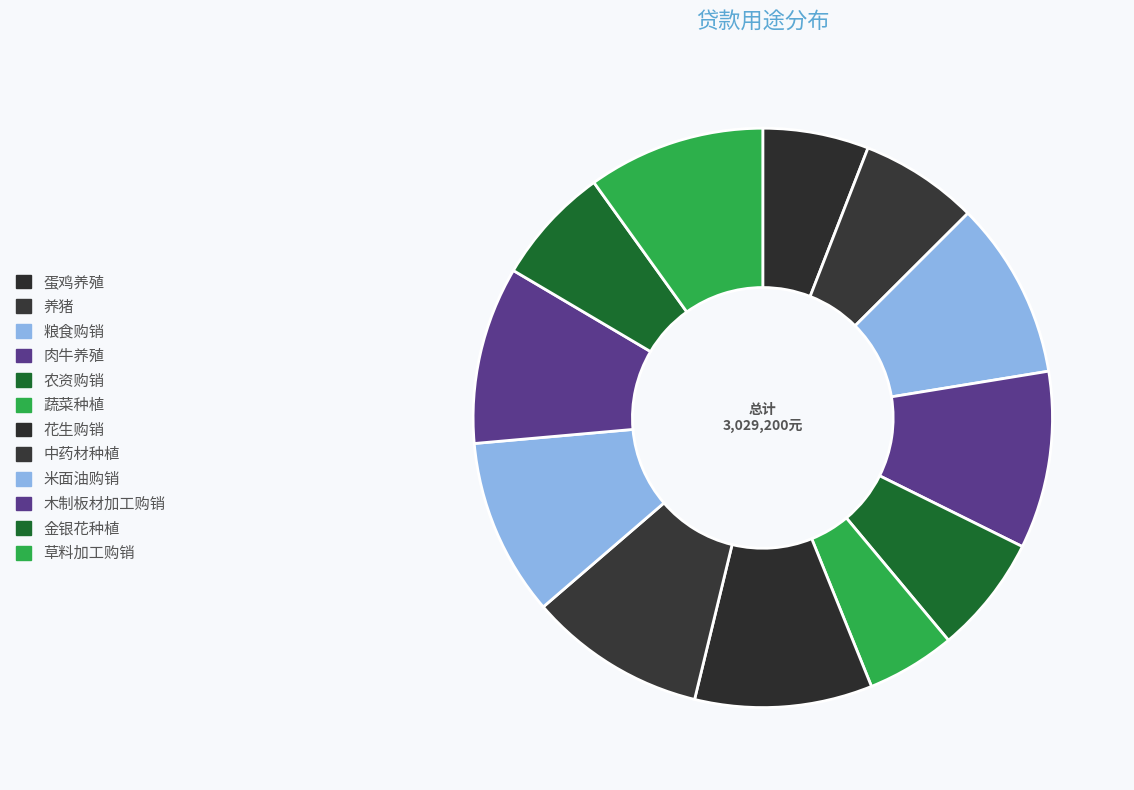

The 花生购销 slice represents 17% of the pie. True or false?

False